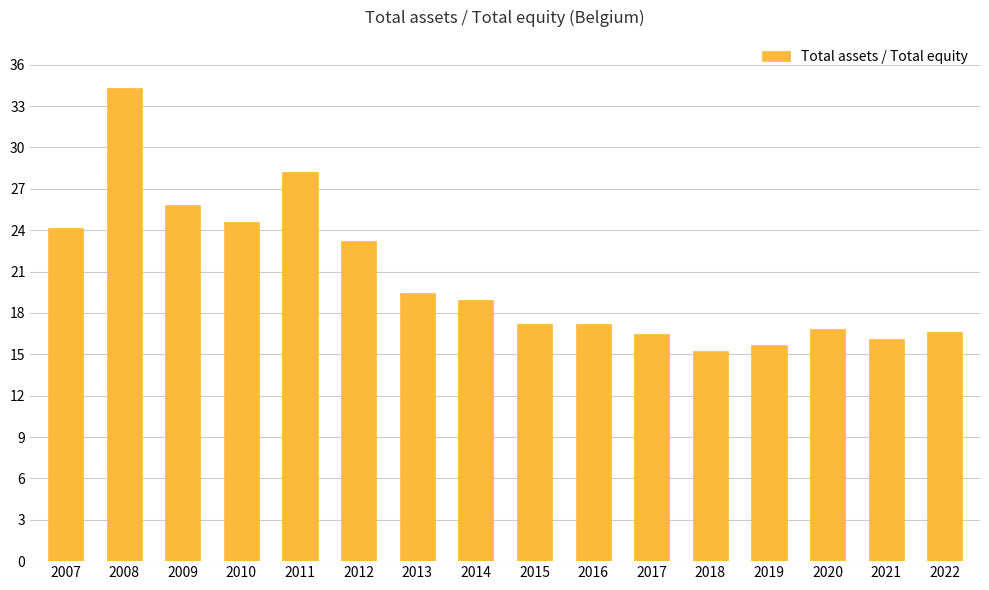

What is the value of the 13th bar from the left?

15.7